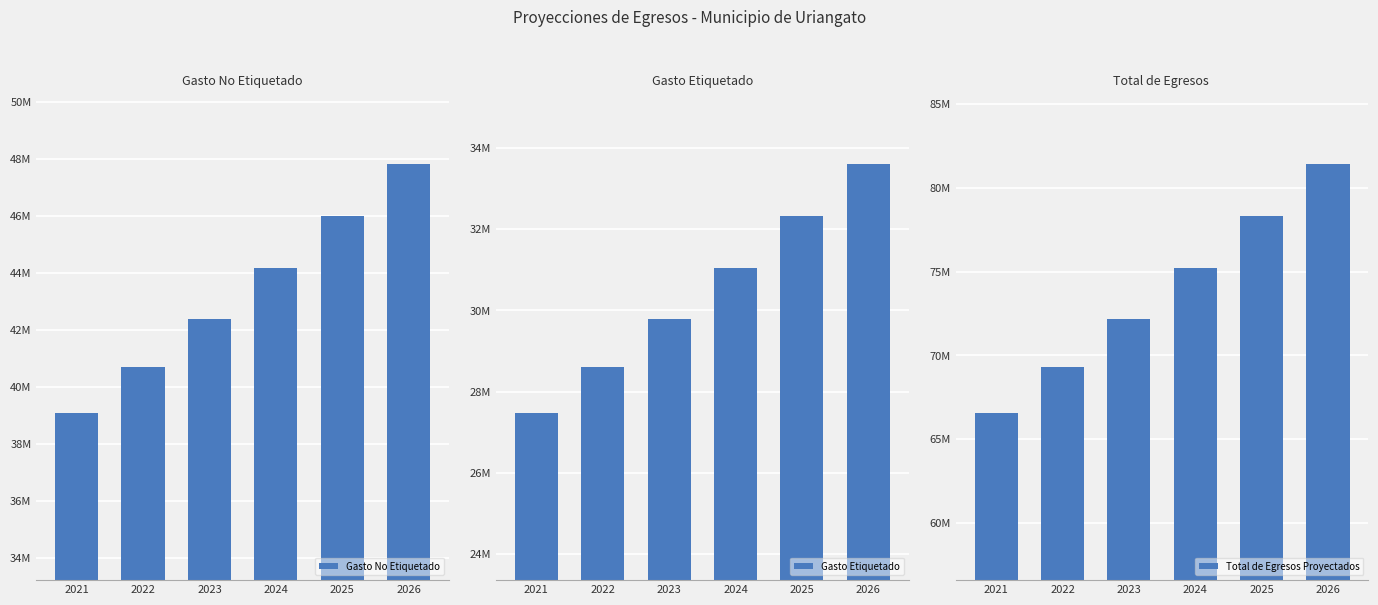

What is the difference between the second highest and second lowest values in the Gasto Etiquetado series?

3712045.1